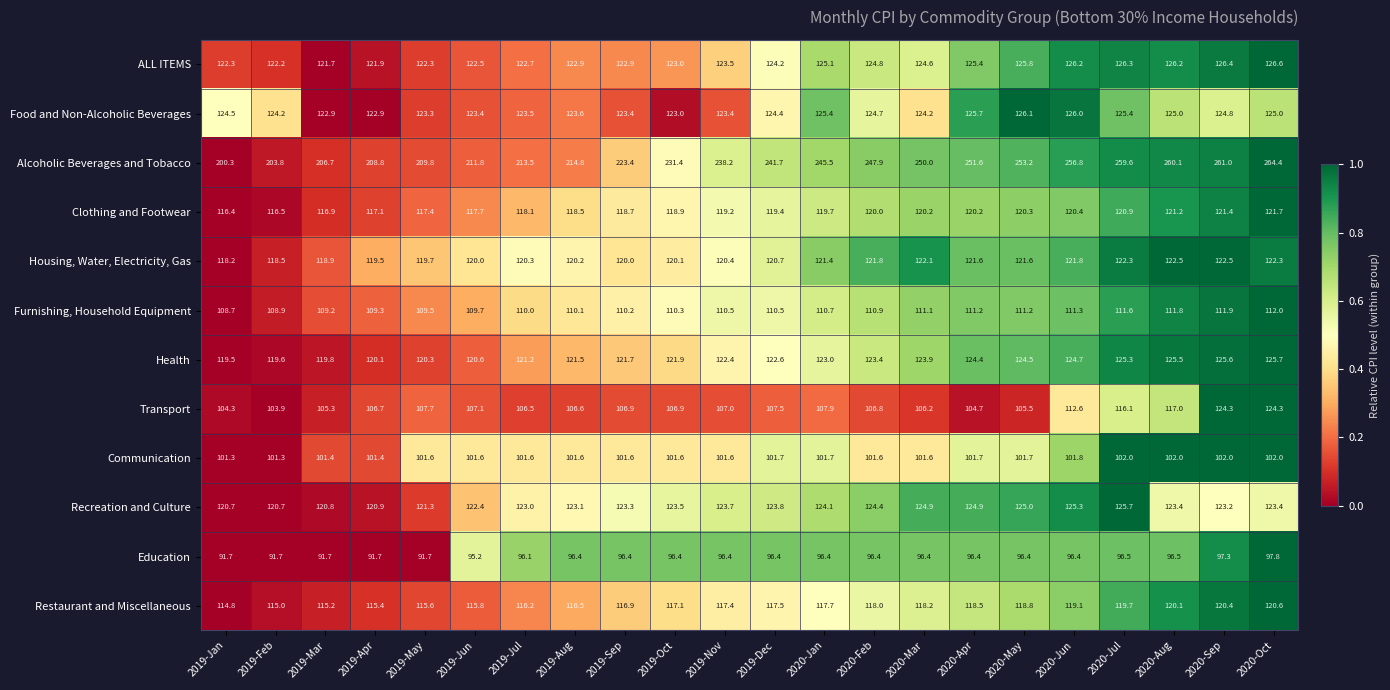

True or false: Housing, Water, Electricity, Gas has a value of 42.3 at 2020-Jul.

False